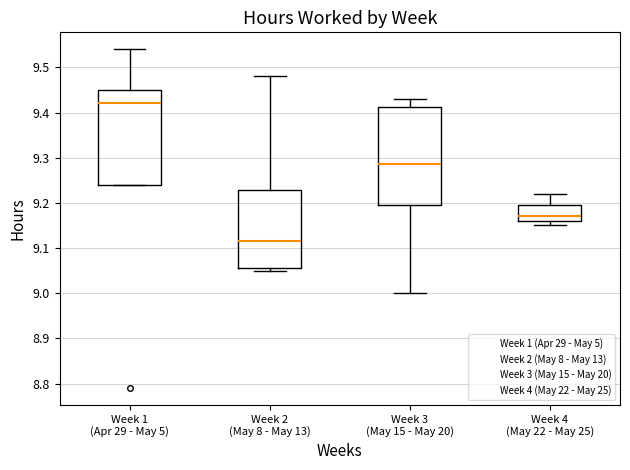

Reading left to right, transcribe this box plot: for each box, give where its median line is, the range the box spans, and where its two whiskers end, as read against the y-axis. The values are not printed on the chart, so give them approximately, as read against the axis.

Week 1 (Apr 29 - May 5): median 9.42, box 9.24 to 9.45, whiskers 9.24 to 9.54
Week 2 (May 8 - May 13): median 9.12, box 9.06 to 9.23, whiskers 9.05 to 9.48
Week 3 (May 15 - May 20): median 9.29, box 9.20 to 9.41, whiskers 9.00 to 9.43
Week 4 (May 22 - May 25): median 9.17, box 9.16 to 9.20, whiskers 9.15 to 9.22